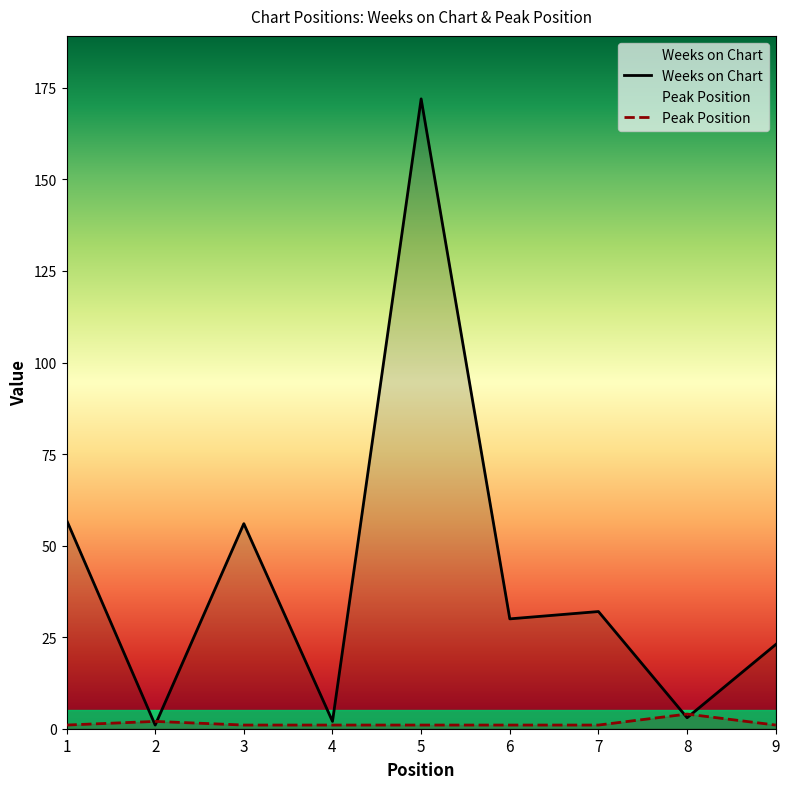

The value of Weeks on Chart at 1 is 57. True or false?

True